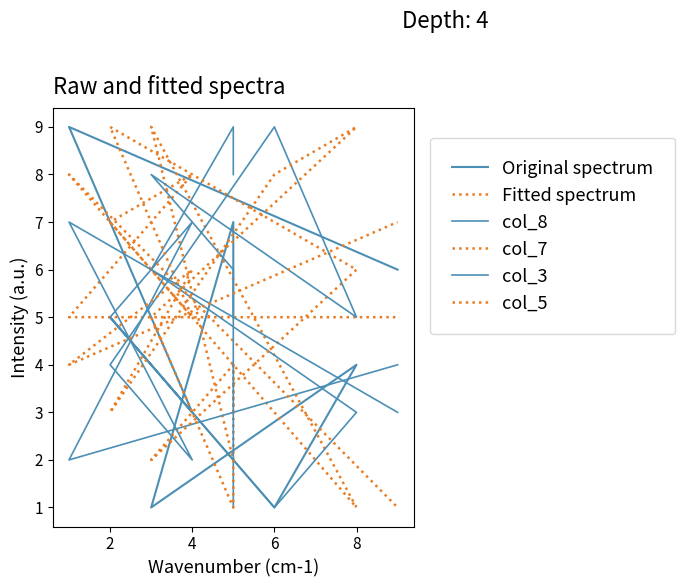

Which series ends up on top after the final intersection of Fitted spectrum and Original spectrum?

Original spectrum